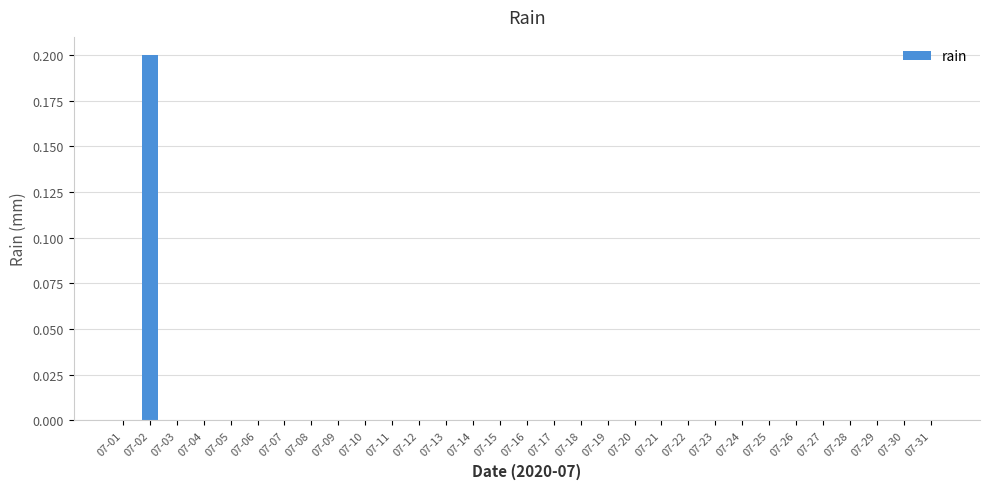

True or false: the data shows 0.0 at 07-20.

True